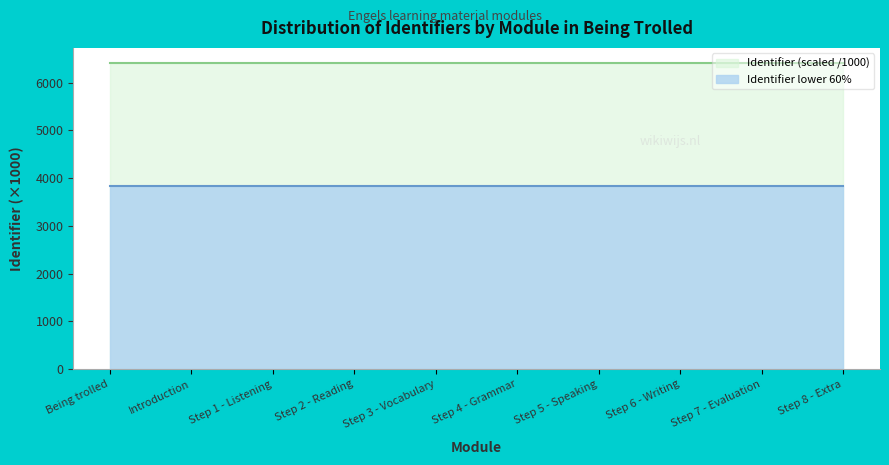

The value at Being trolled is 8898.2. True or false?

False